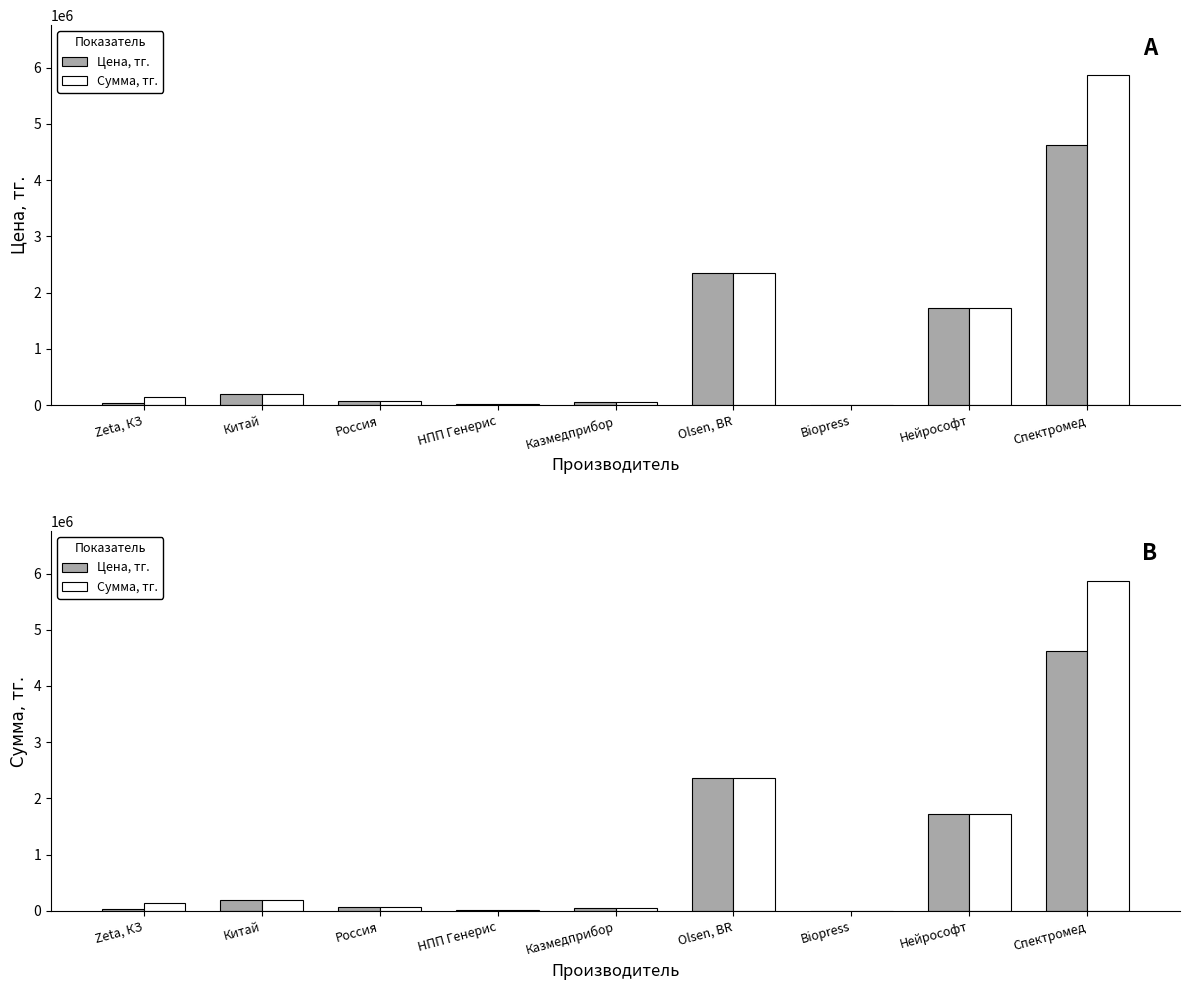

Which series has the widest spread of values?

Сумма, тг.